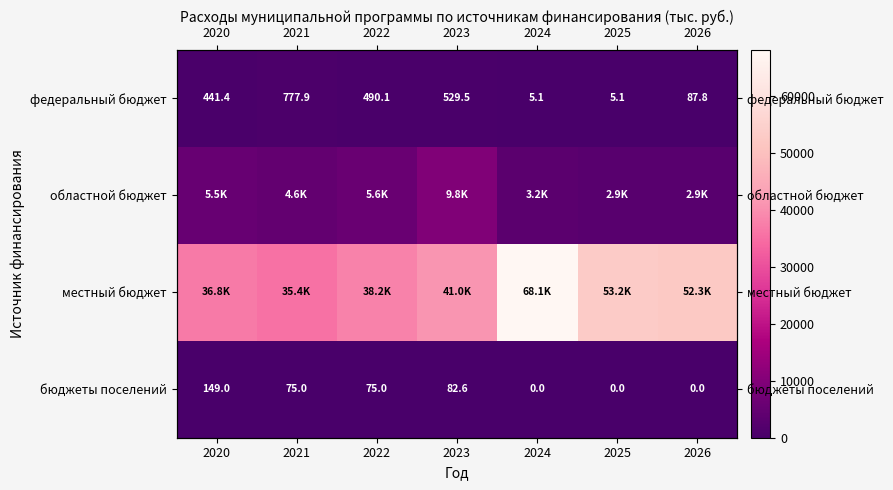

How many data points does each series have?

7